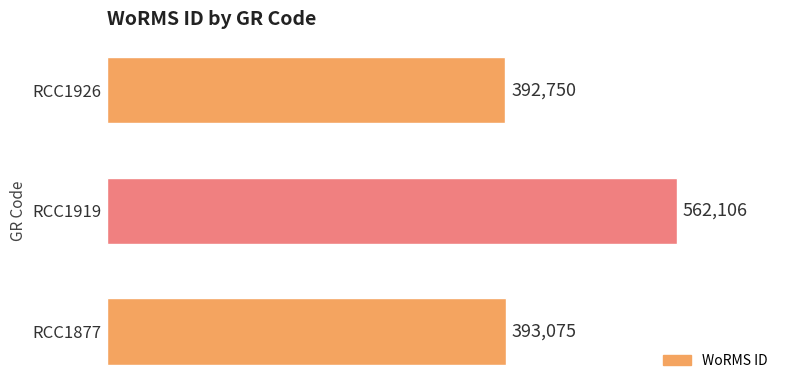

How many categories are shown in the chart?

3